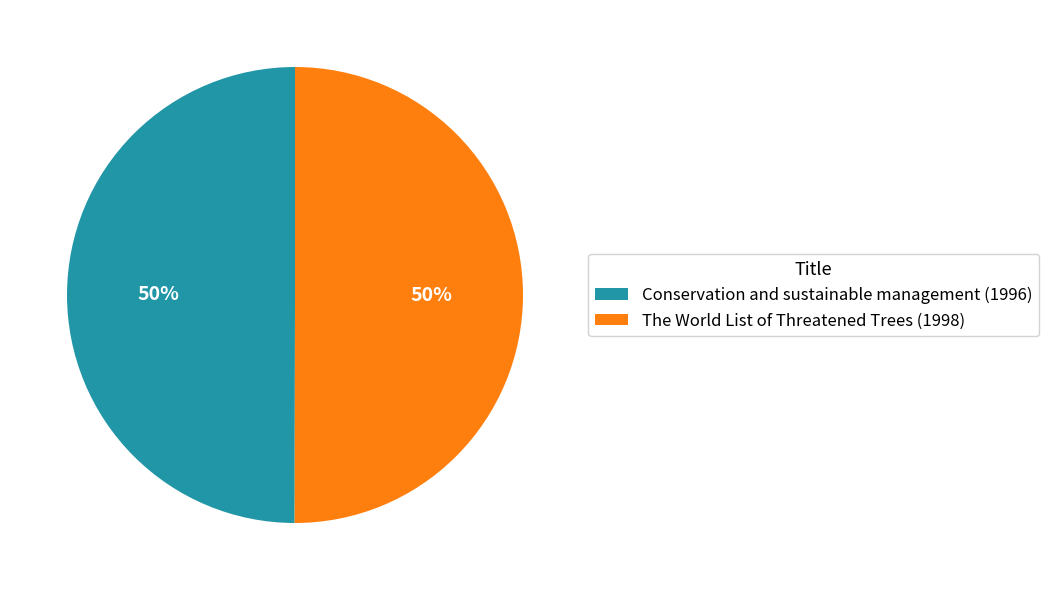

Combined, do Conservation and sustainable management (1996) and The World List of Threatened Trees (1998) account for over 50%?

Yes